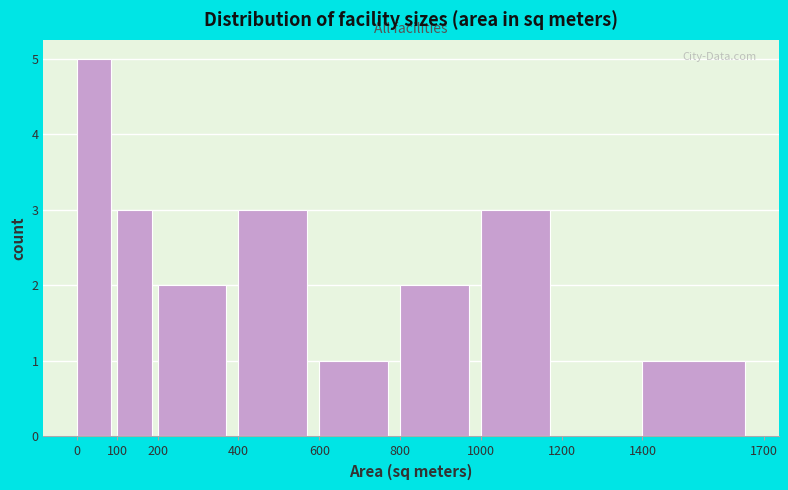

How tall is the bar that spans 400 to 600 on the x-axis? The values are not printed on the chart, so give them approximately, as read against the axis.

3